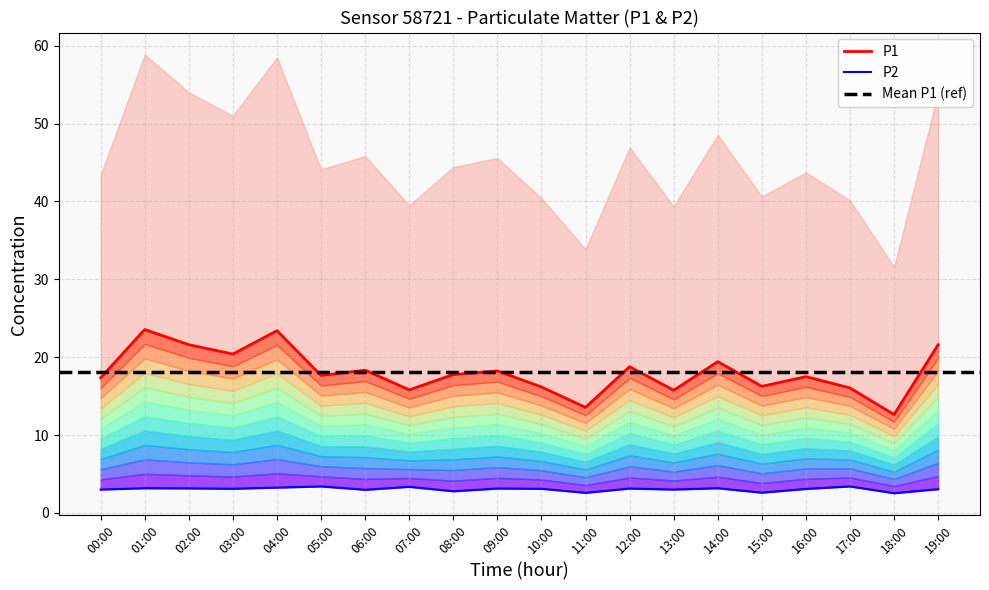

Count the number of data series in this chart.

2